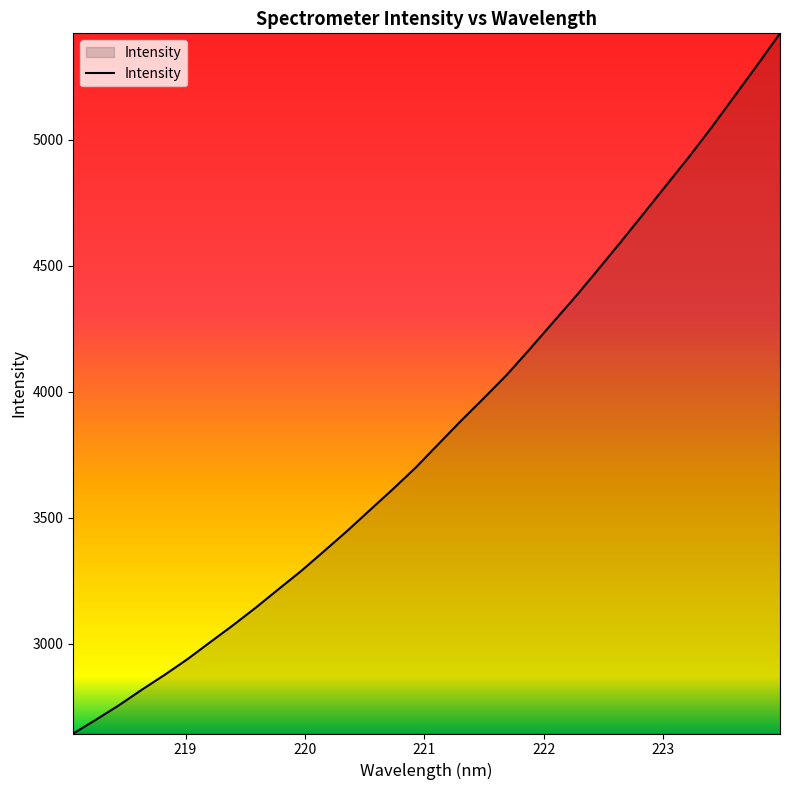

How many lines are shown in the chart?

1